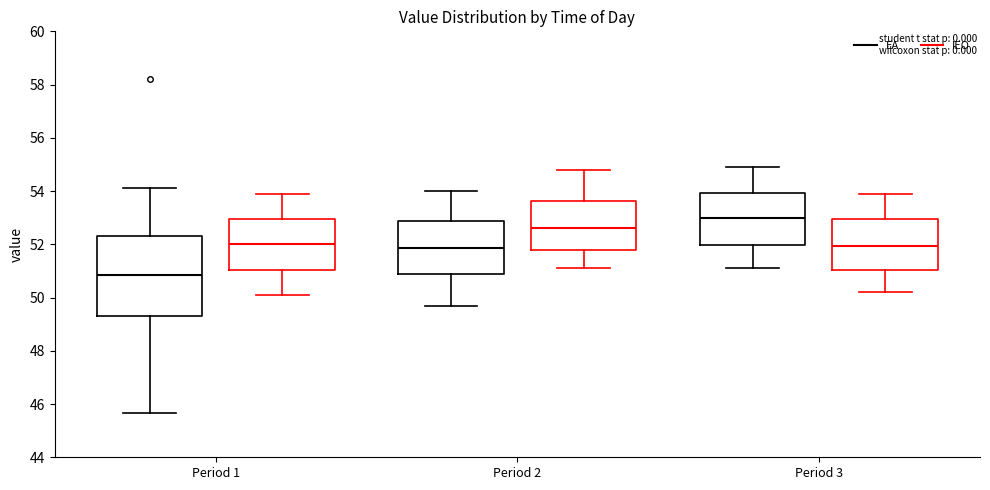

Which box's median line is the lowest?

Period 1 (EA)